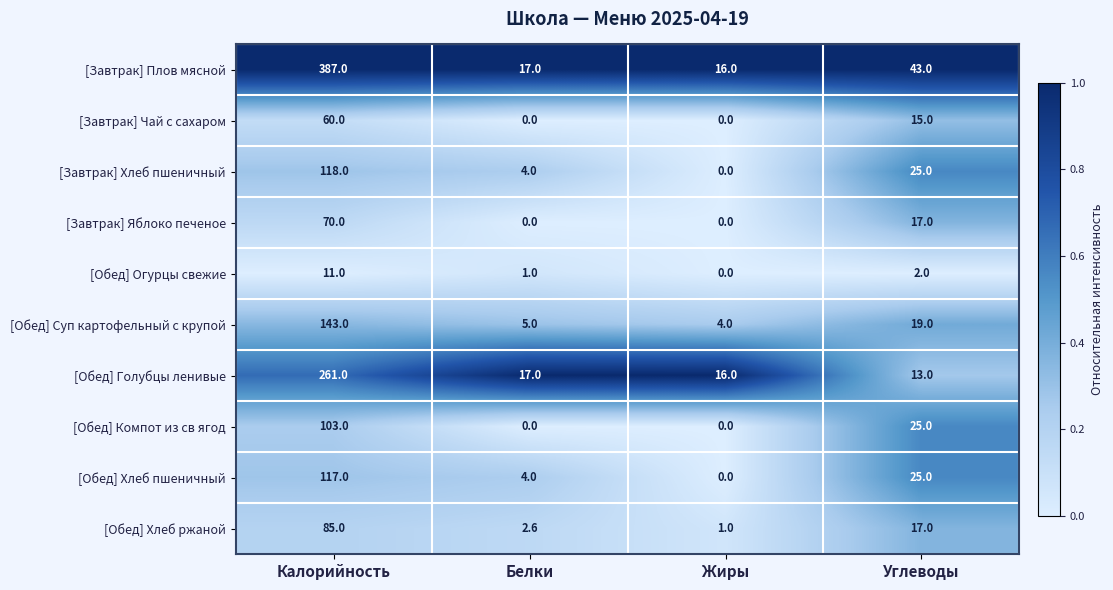

Is it true that [Обед] Хлеб пшеничный equals 1.8 at Белки?

False